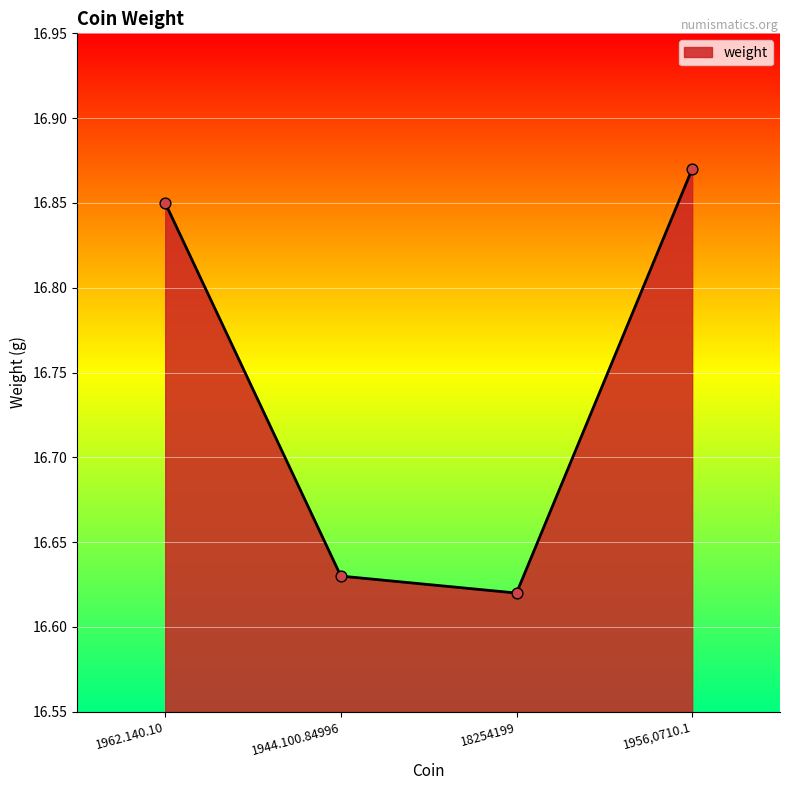

What is the ratio of the value at 1962.140.10 to the value at 1944.100.84996?

1.0